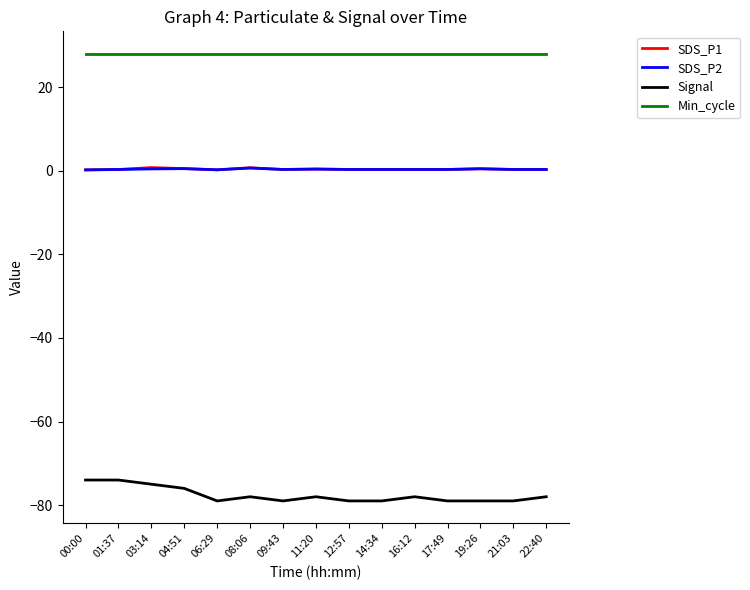

Which series has the largest range (max minus min)?

Signal